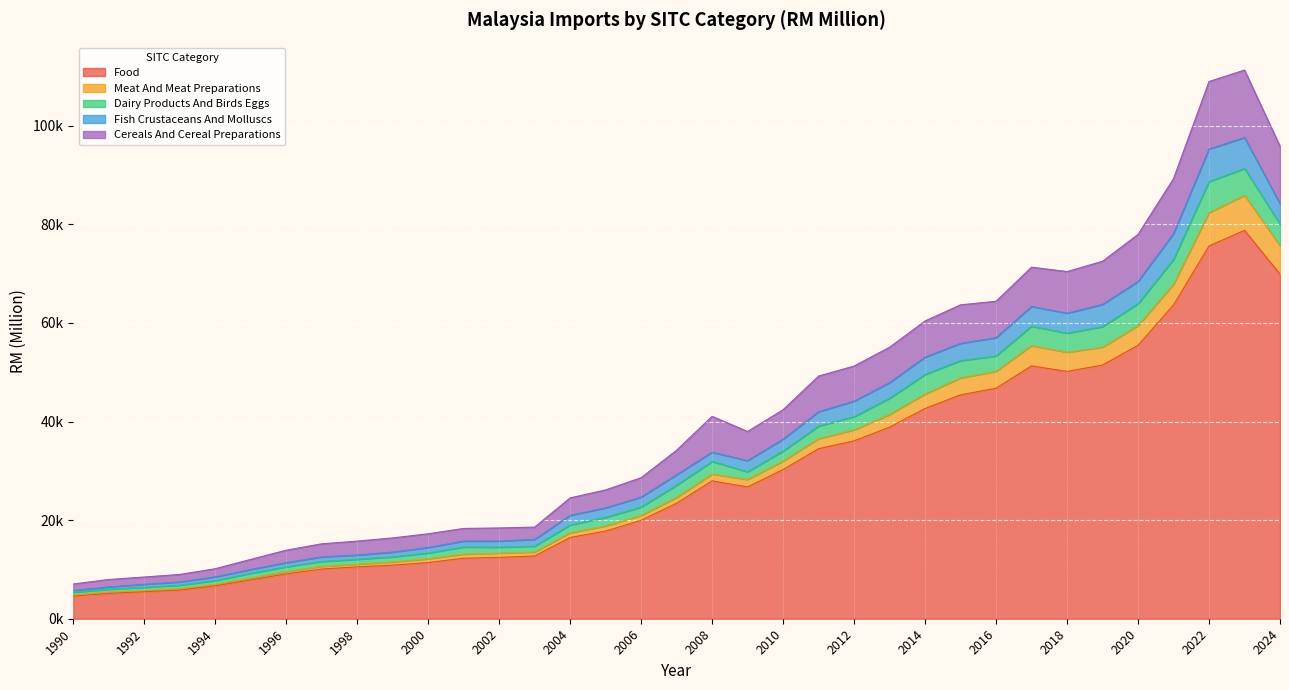

Is the value of Food at 2000 greater than the value of Fish Crustaceans And Molluscs at 1993?

Yes